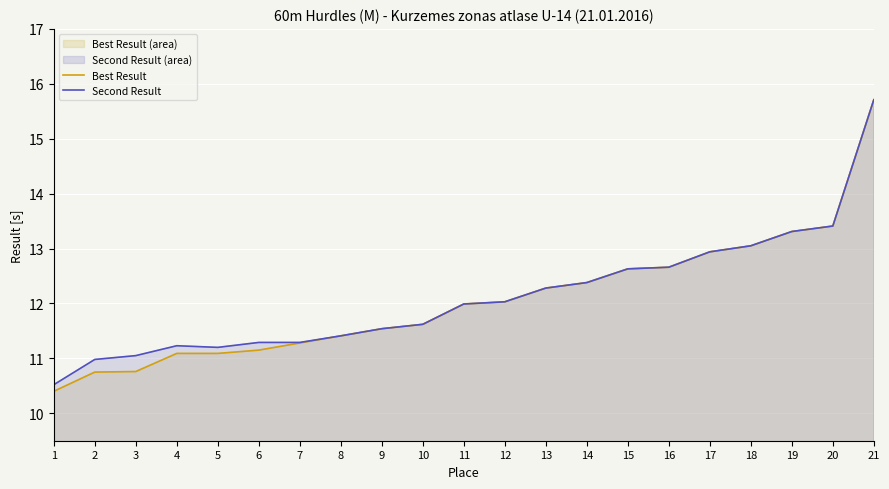

At 20, list the series in order from smallest to largest.

Best Result, Second Result